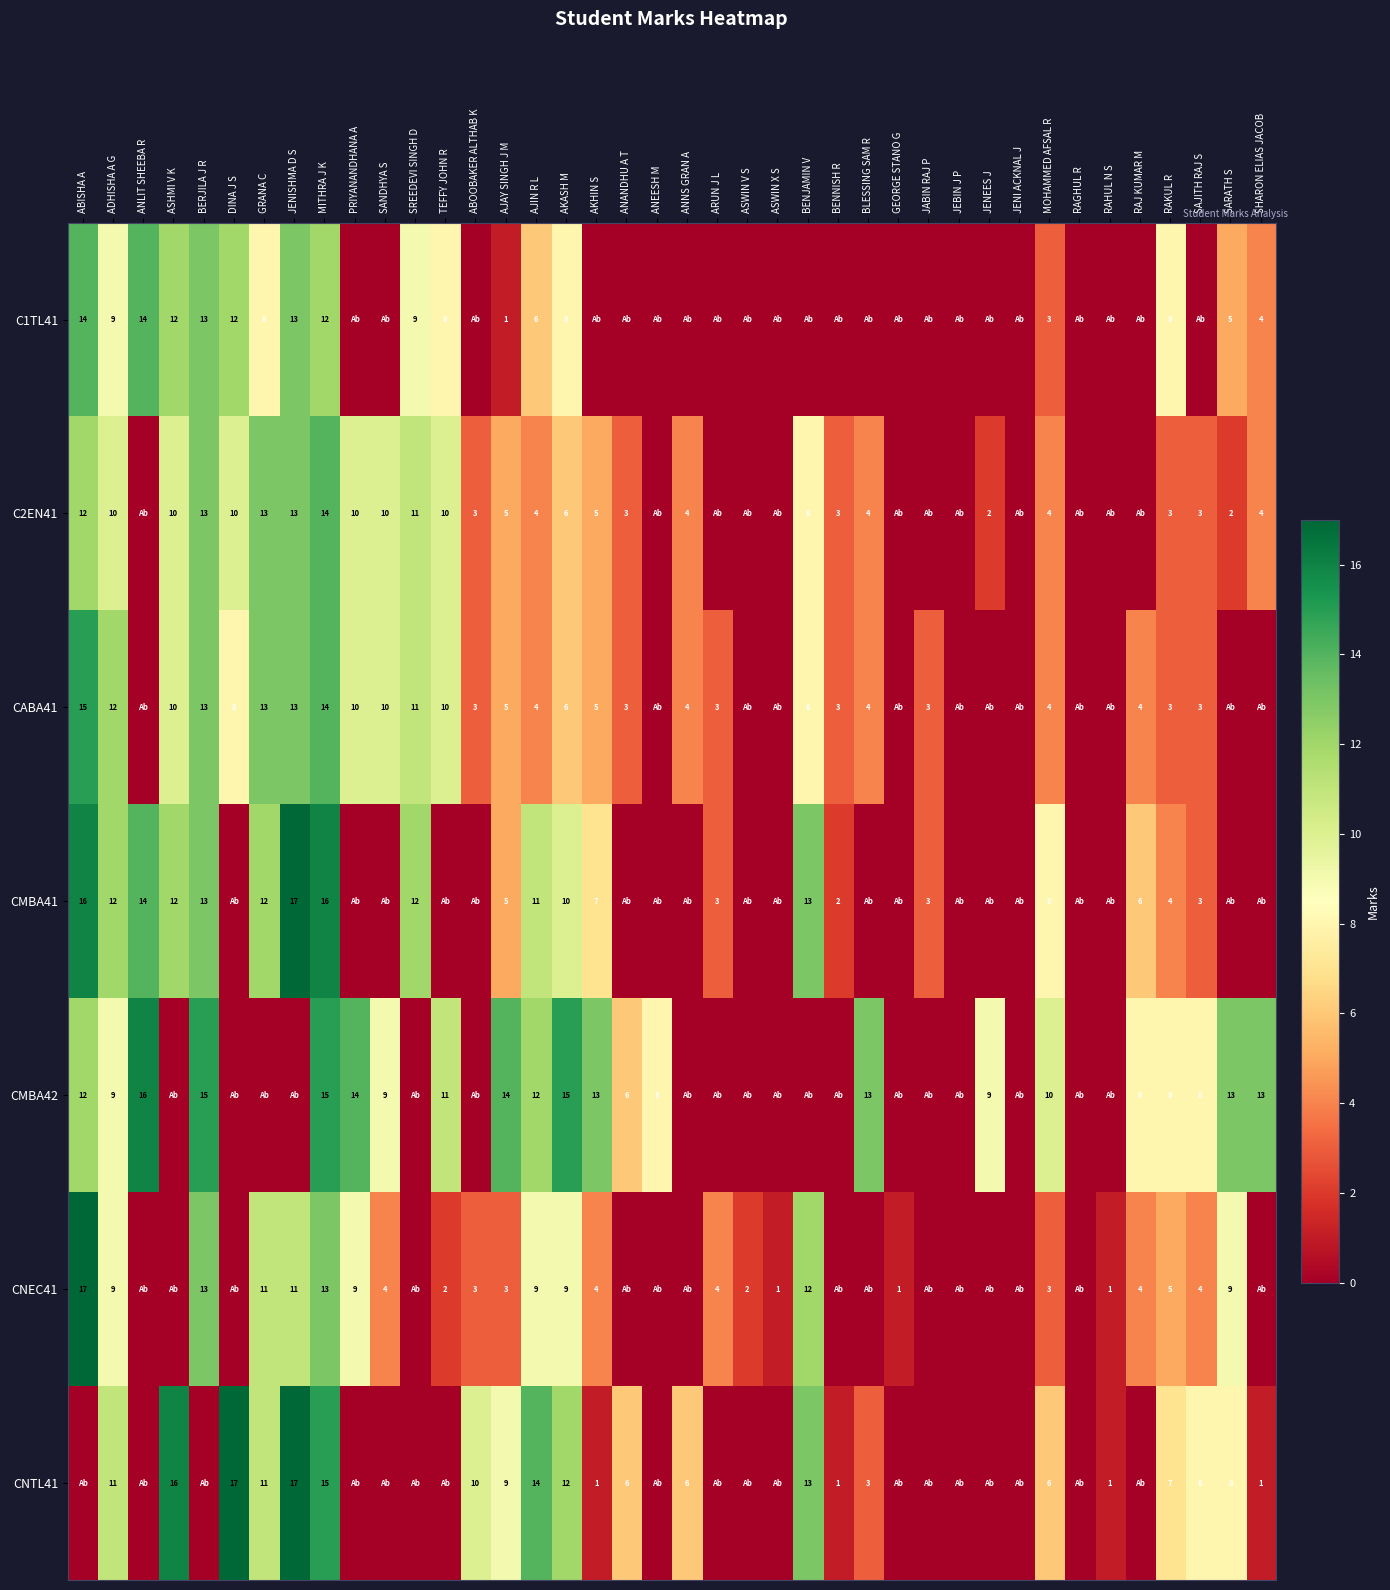

What is the sum of the C2EN41 values at MOHAMMED AFSAL R and SREEDEVI SINGH D?

15